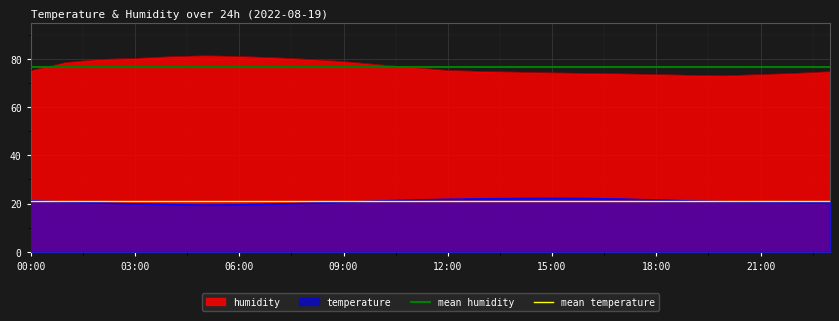

True or false: mean humidity has a value of 15.4 at 00:00.

False